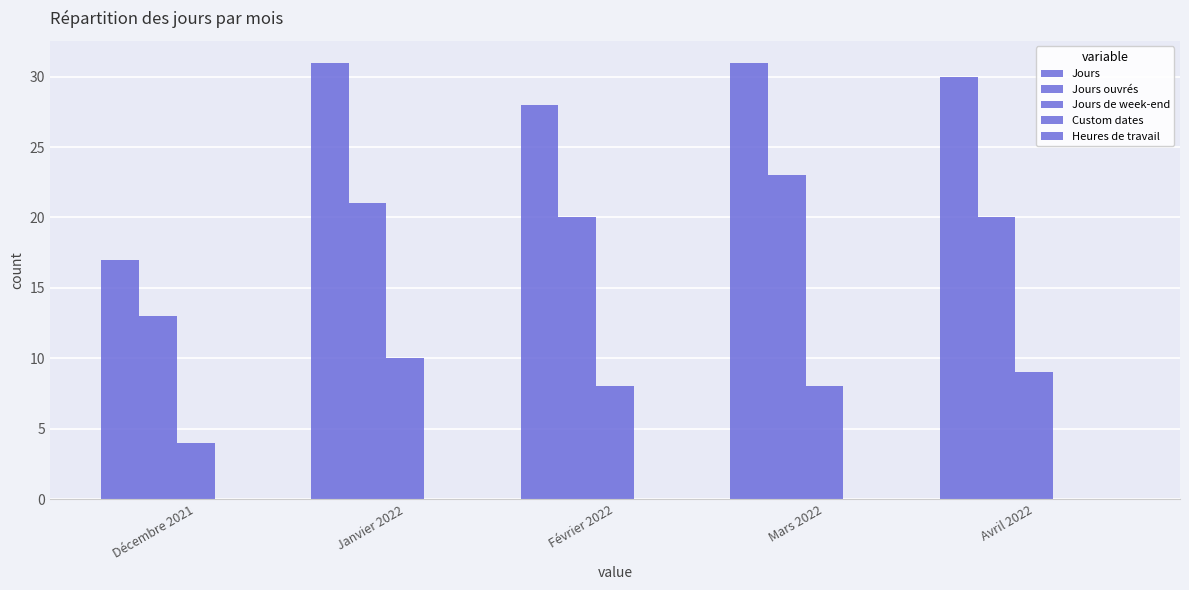

Reading left to right, extract all data points from this chart.

Jours: Décembre 2021=17	Janvier 2022=31	Février 2022=28	Mars 2022=31	Avril 2022=30
Jours ouvrés: Décembre 2021=13	Janvier 2022=21	Février 2022=20	Mars 2022=23	Avril 2022=20
Jours de week-end: Décembre 2021=4	Janvier 2022=10	Février 2022=8	Mars 2022=8	Avril 2022=9
Custom dates: Décembre 2021=0	Janvier 2022=0	Février 2022=0	Mars 2022=0	Avril 2022=0
Heures de travail: Décembre 2021=0	Janvier 2022=0	Février 2022=0	Mars 2022=0	Avril 2022=0